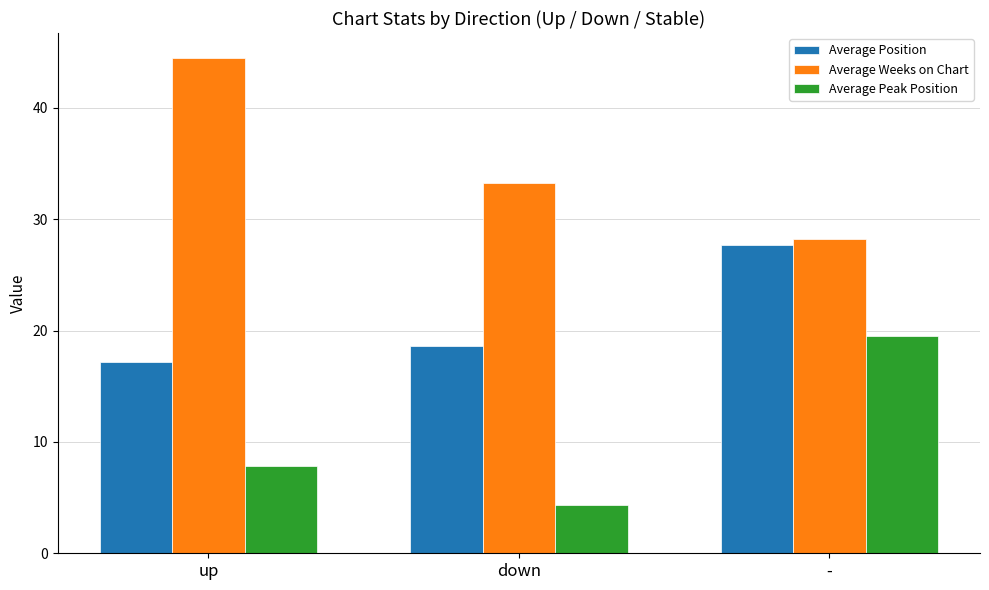

What position from the right is down?

2